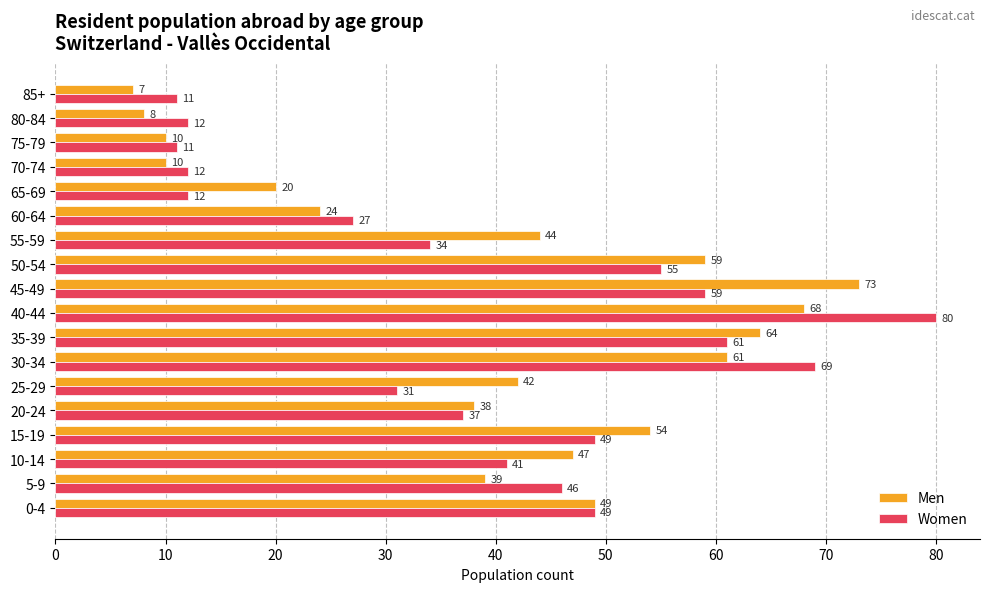

Rank the series by their maximum value, from lowest to highest.

Men, Women